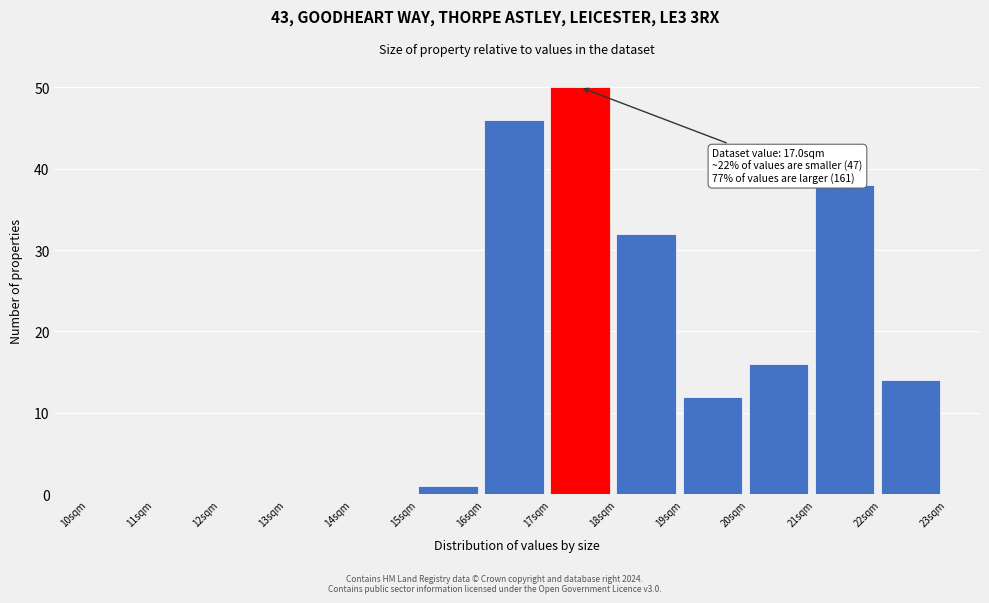

Which range on the x-axis has the tallest bar?

17 to 18